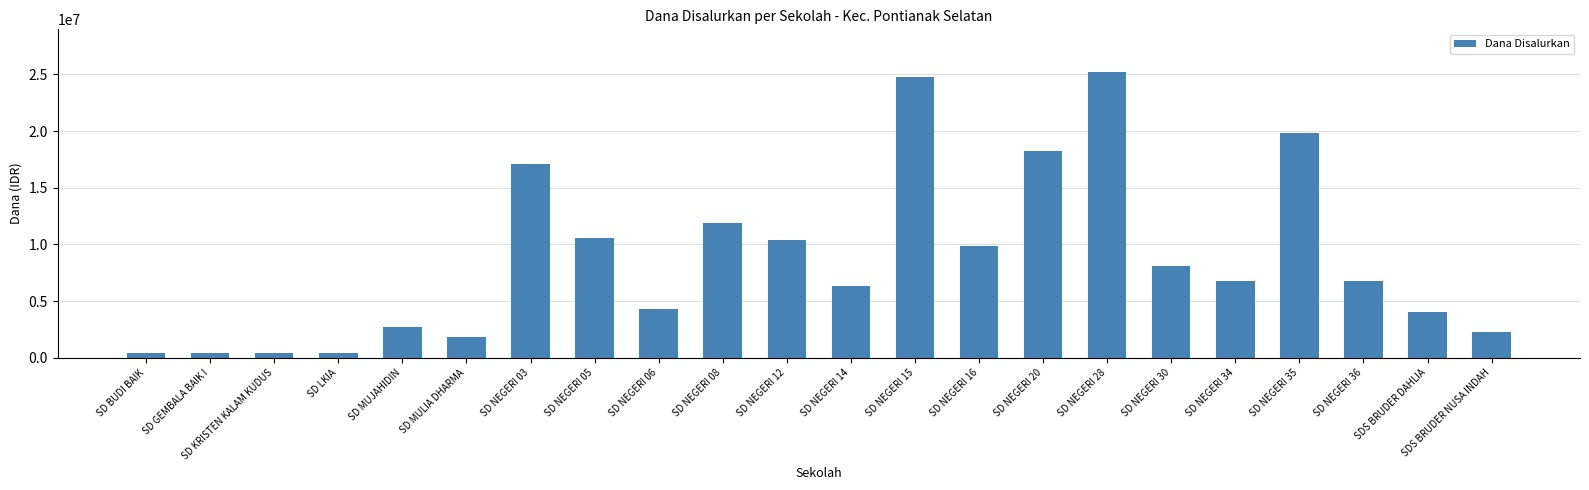

Where is the data nearest to the value 12825000?

SD NEGERI 08